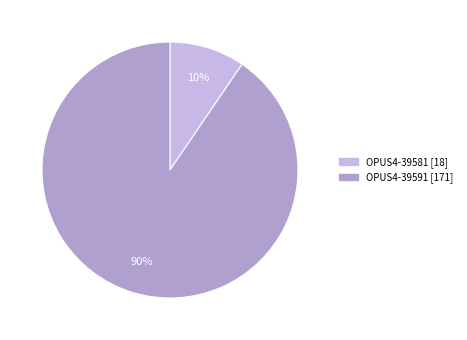

How many slices are in this pie chart?

2